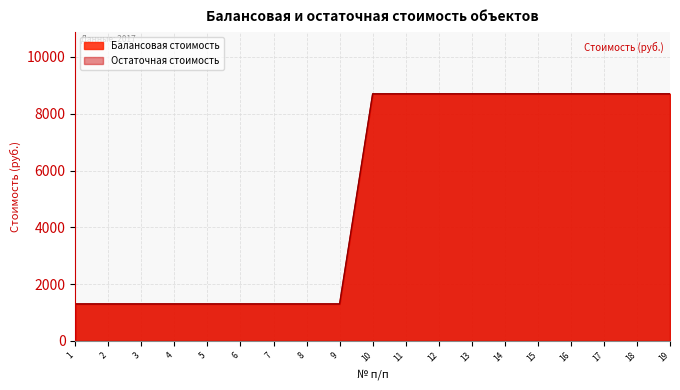

What is the difference between the Балансовая стоимость values at 12 and 1?

7400